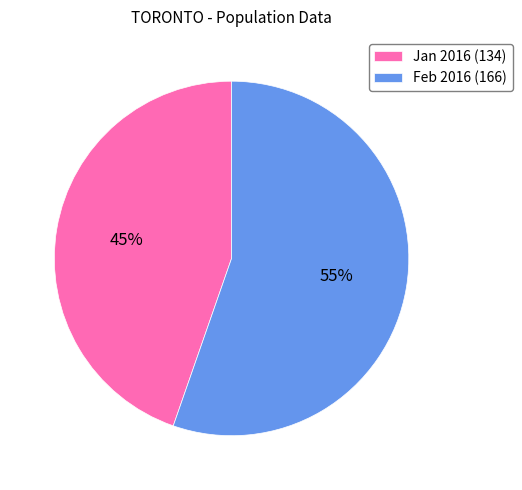

True or false: Feb 2016 (166) accounts for 55% of the total.

True